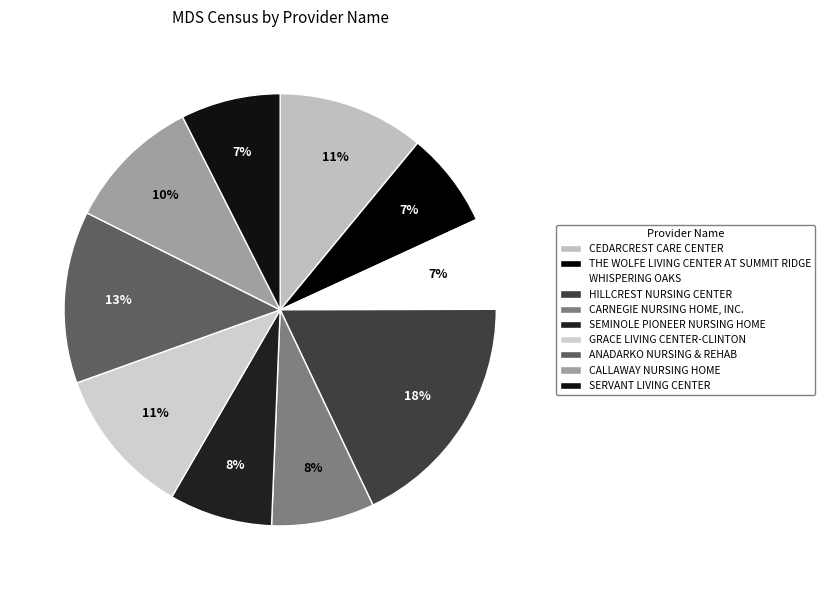

Count the number of slices in the pie.

10